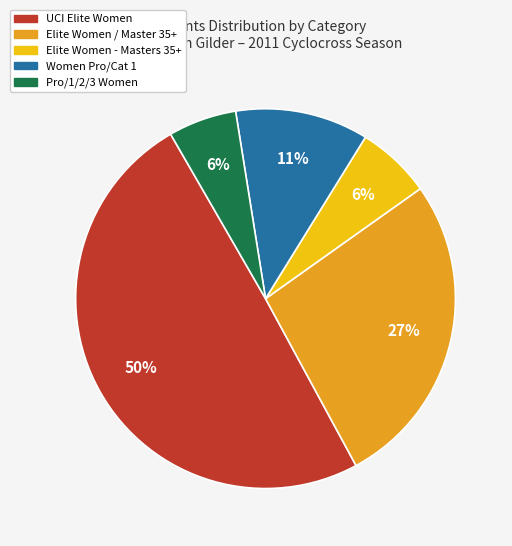

Combined, do Women Pro/Cat 1 and UCI Elite Women account for over 50%?

Yes